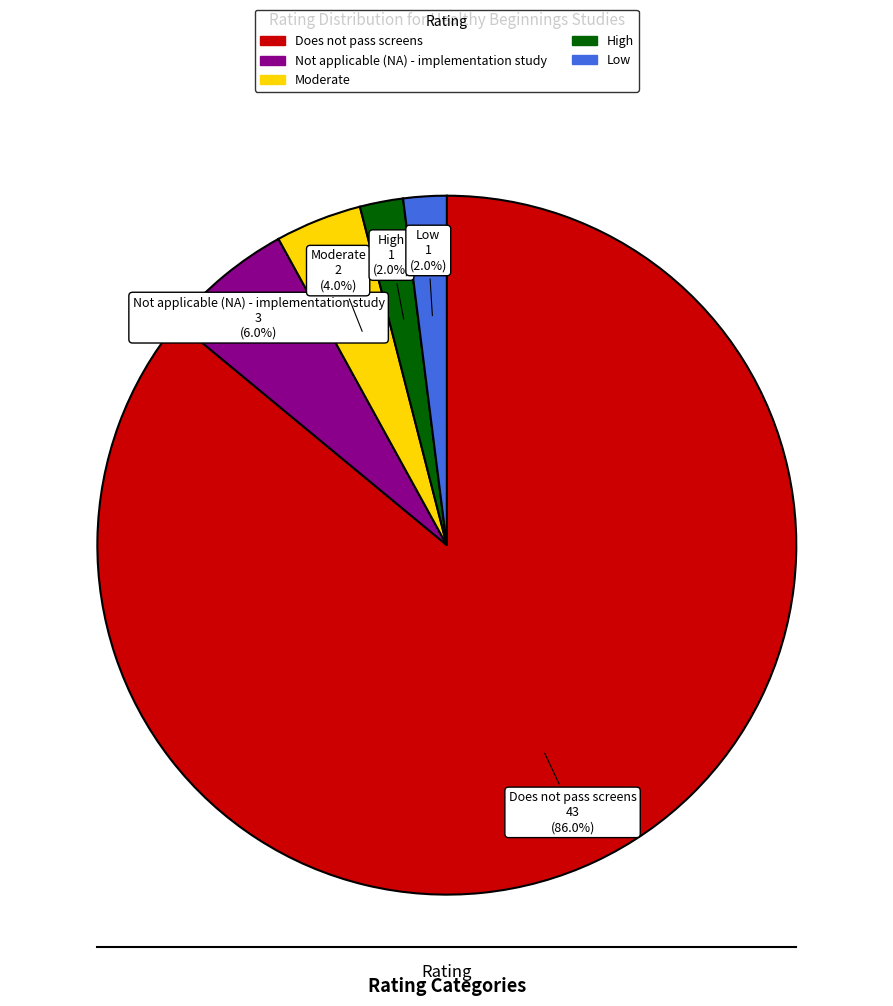

To the nearest percent, what percentage of the pie is High?

2%